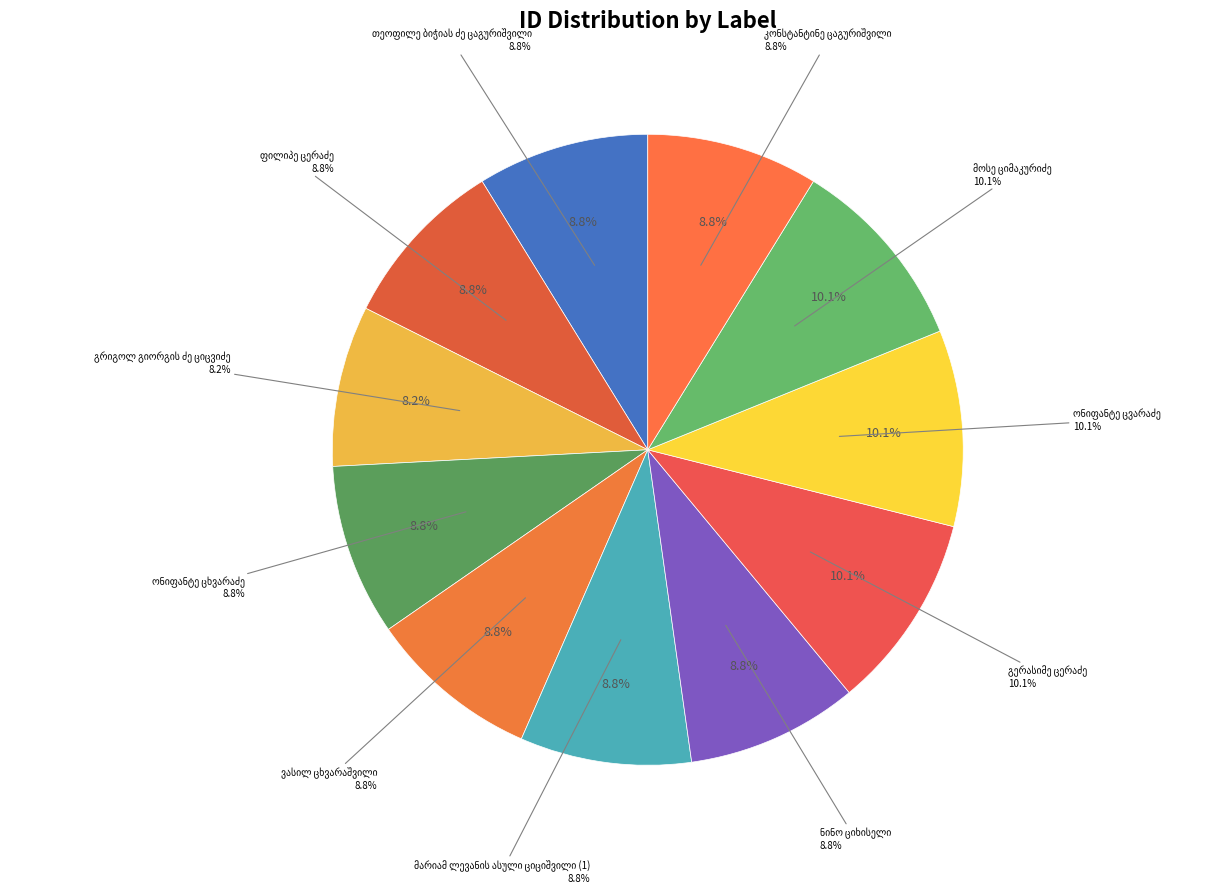

Which category has the biggest portion of the pie?

გერასიმე ცერაძე